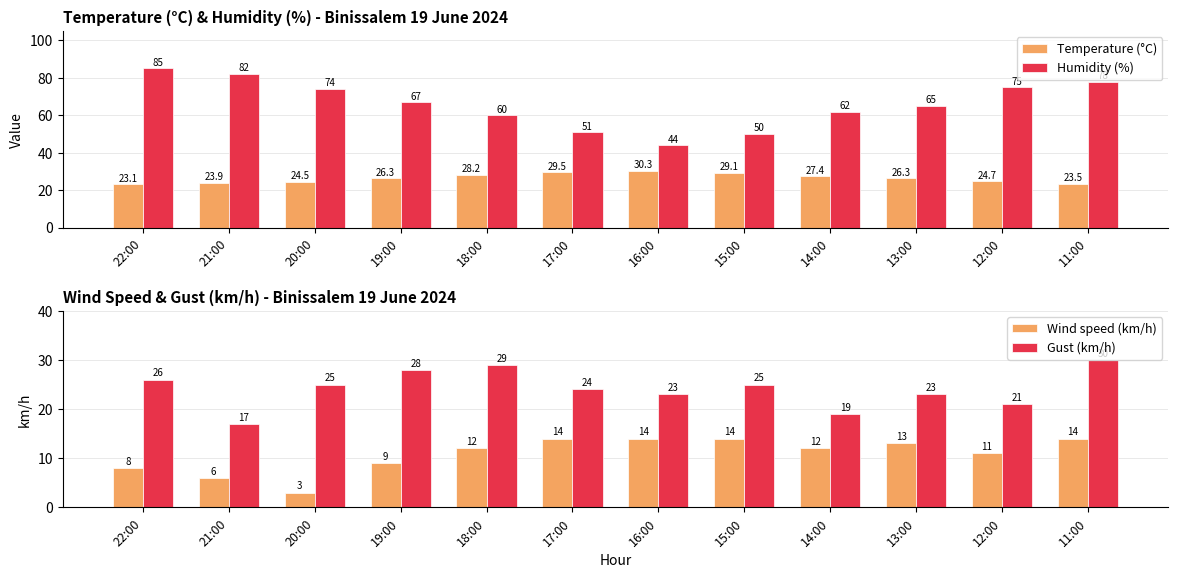

At how many categories does at least one series exceed 66?

6